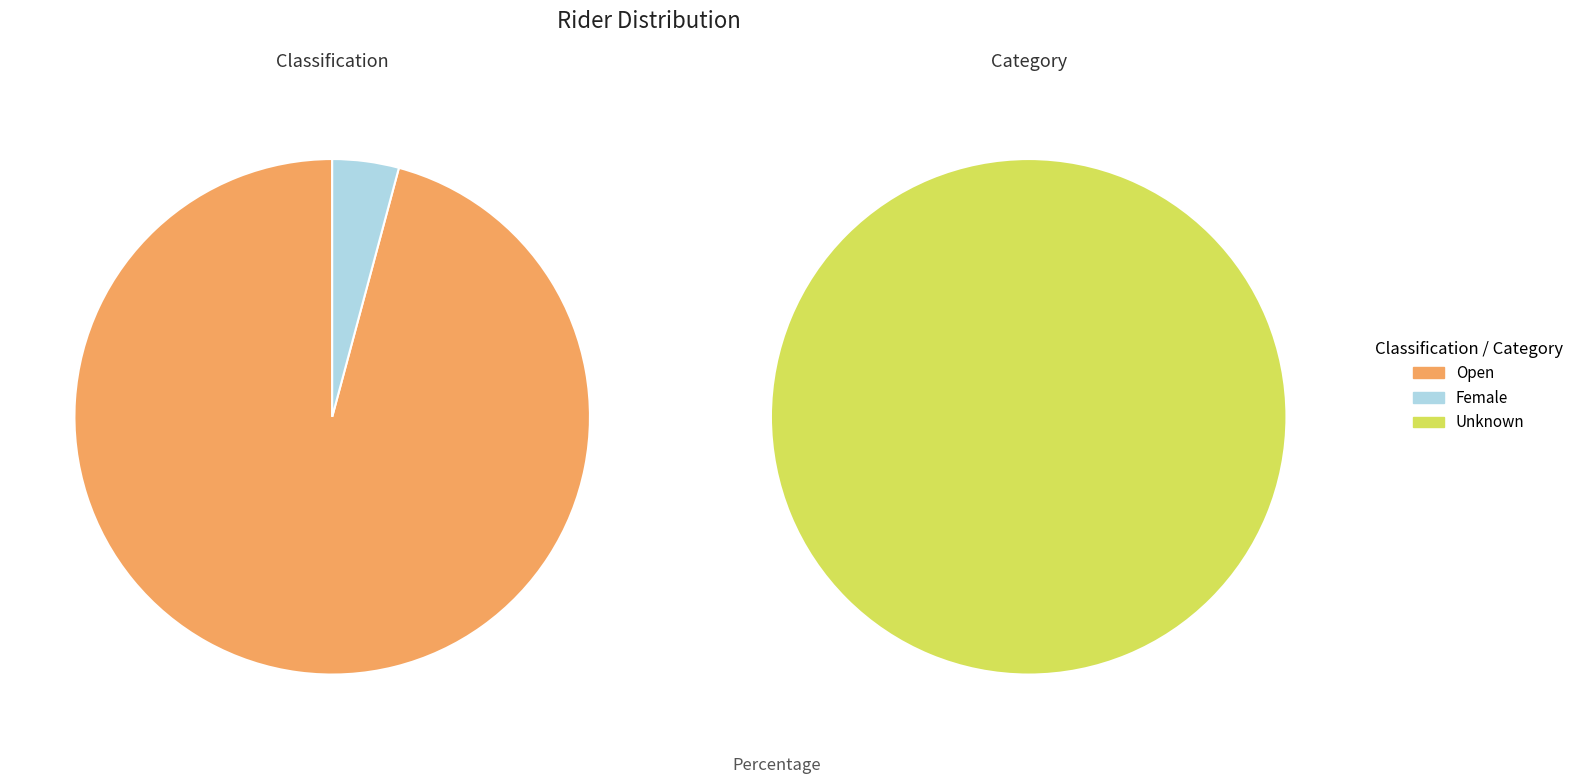

How many segments does this pie chart have?

2